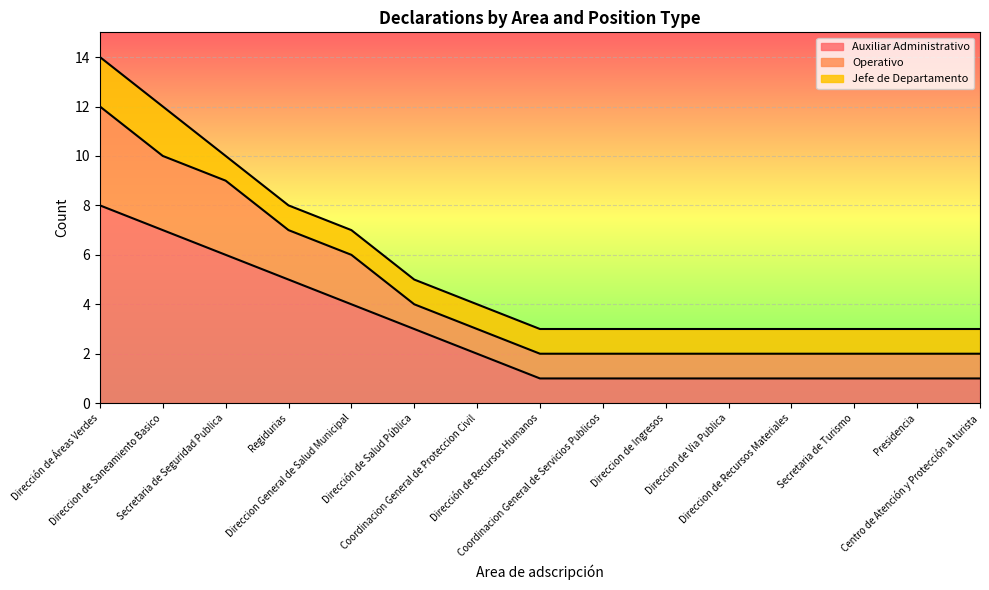

What is the maximum value for Auxiliar Administrativo?

8